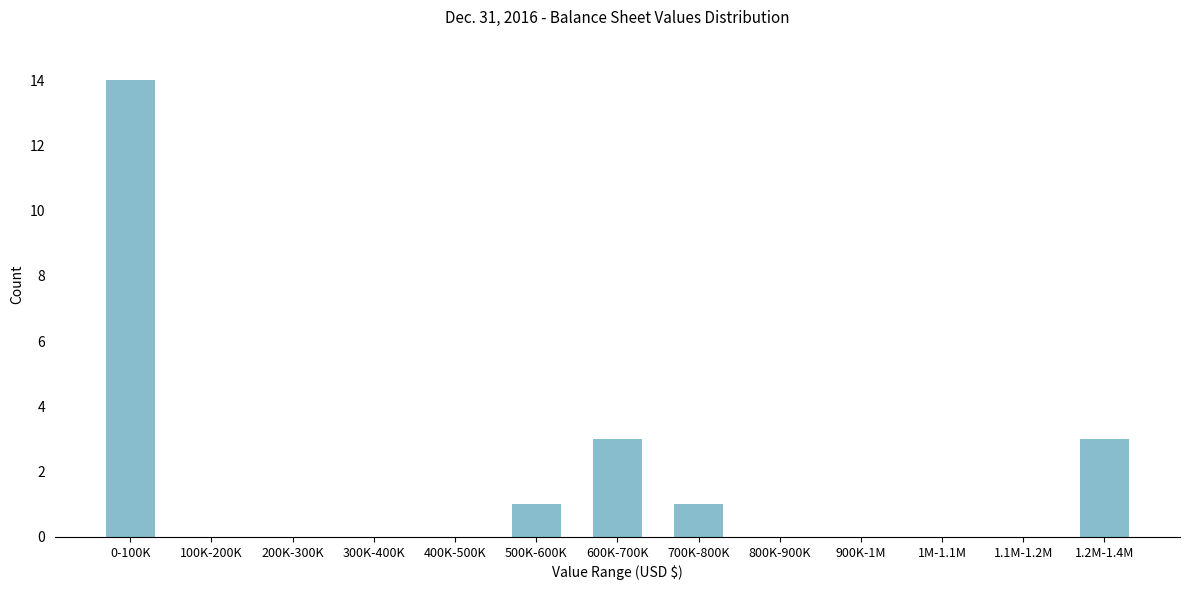

Reading right to left, extract all data points from this chart.

1.2M-1.4M=3	1.1M-1.2M=0	1M-1.1M=0	900K-1M=0	800K-900K=0	700K-800K=1	600K-700K=3	500K-600K=1	400K-500K=0	300K-400K=0	200K-300K=0	100K-200K=0	0-100K=14